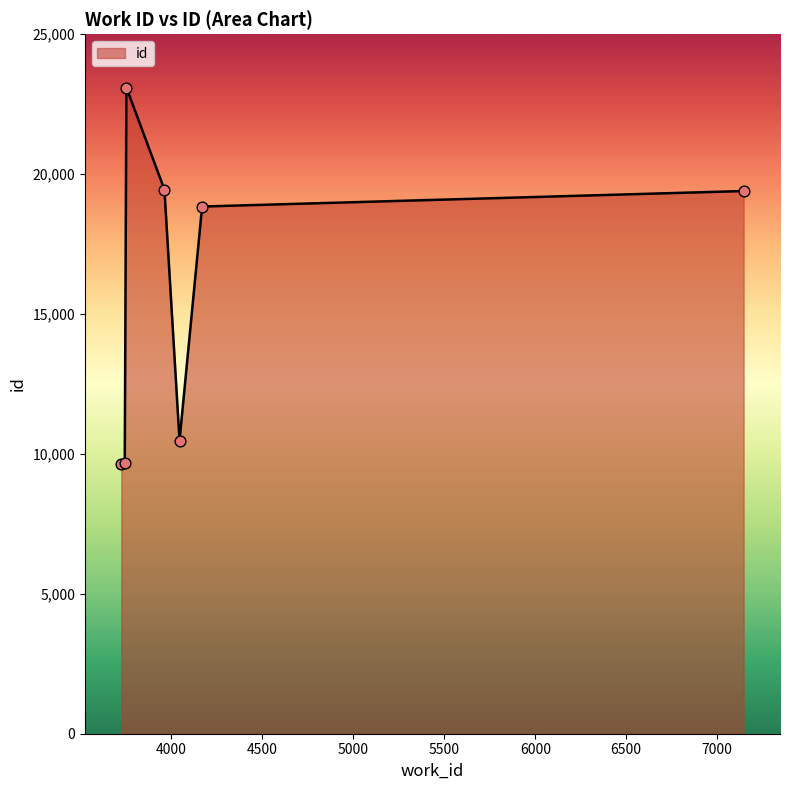

How many interior local peaks (higher than both neighbors) does the data have?

1